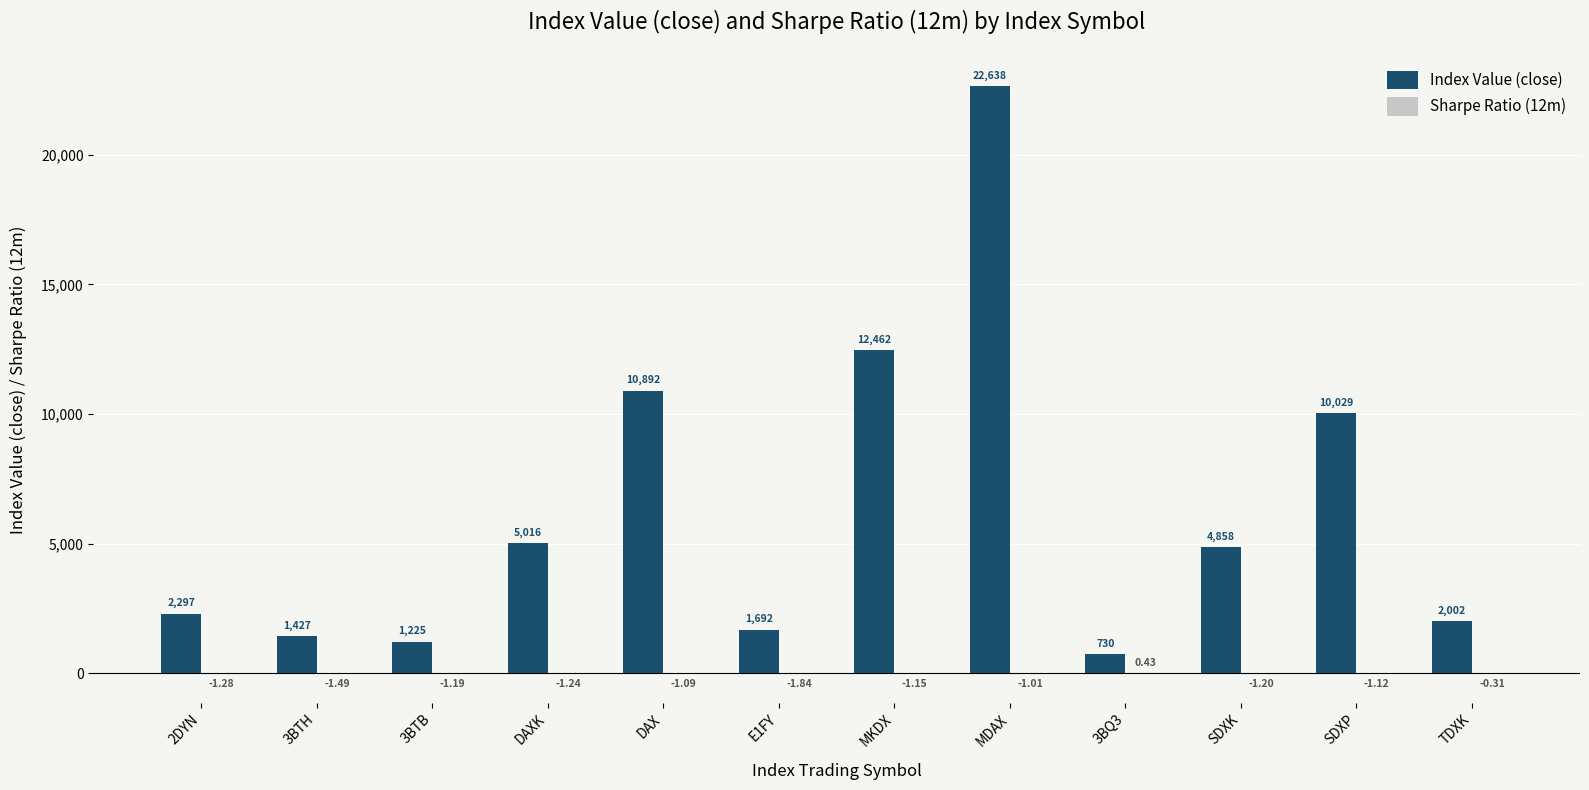

How many groups of bars are there?

12